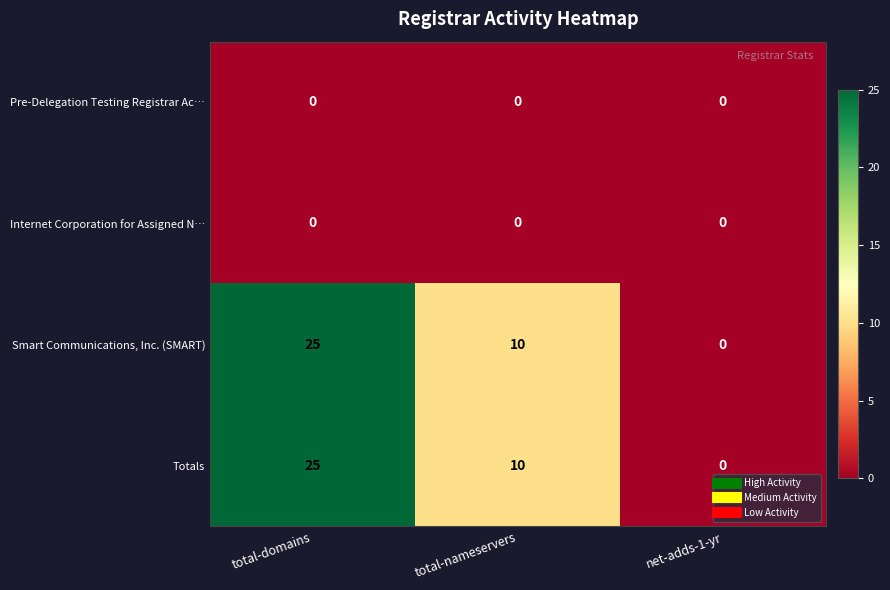

What is the total value across all series at total-nameservers?

20